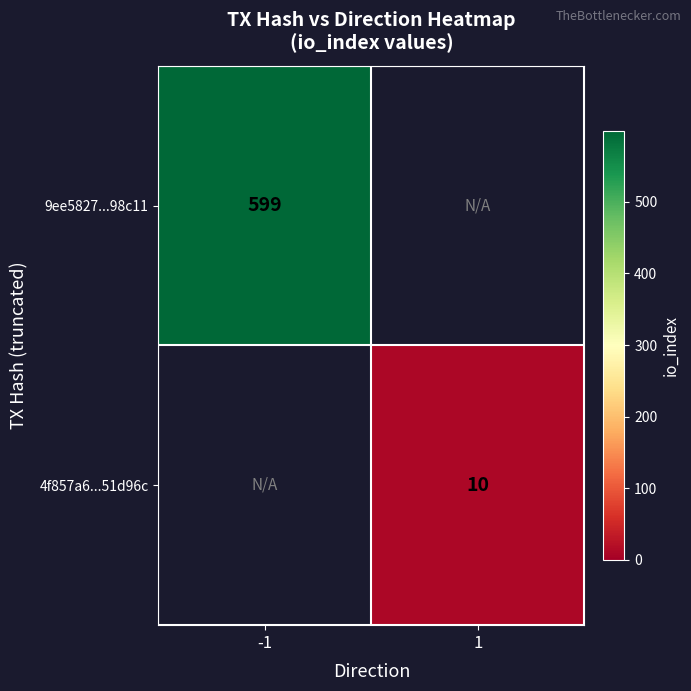

Is it true that 4f857a6...51d96c equals 17 at 1?

False